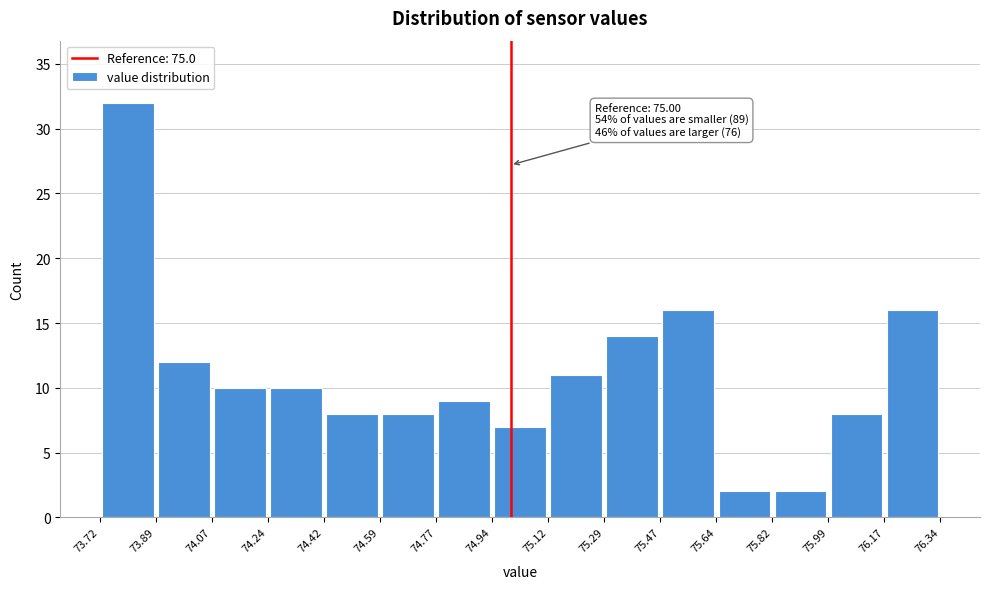

Over which range of the x-axis is the bar tallest?

73.72 to 73.89